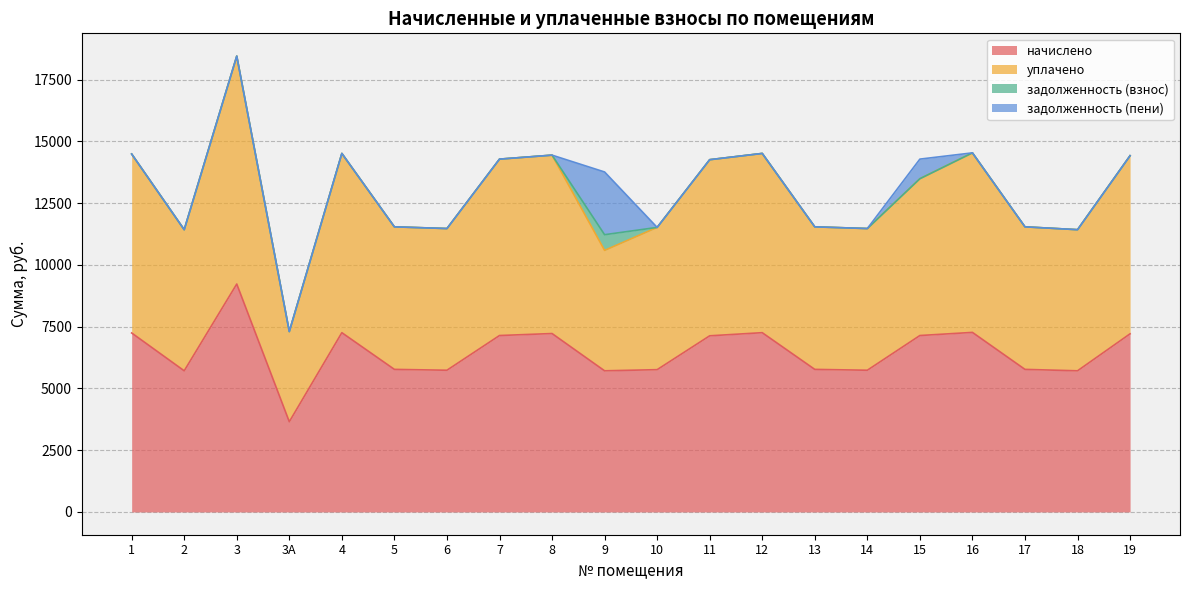

Which label corresponds to the largest value in the chart?

3